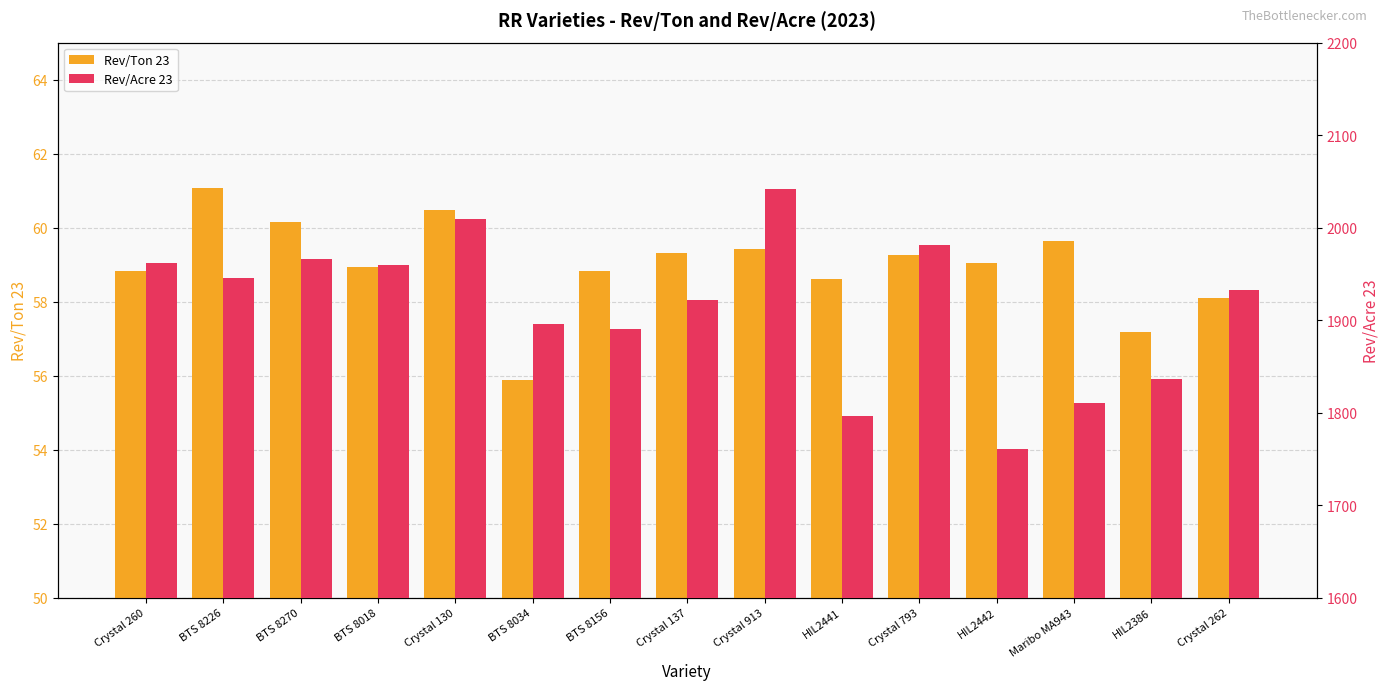

What is the lowest value of the Rev/Acre 23 series?

1761.1